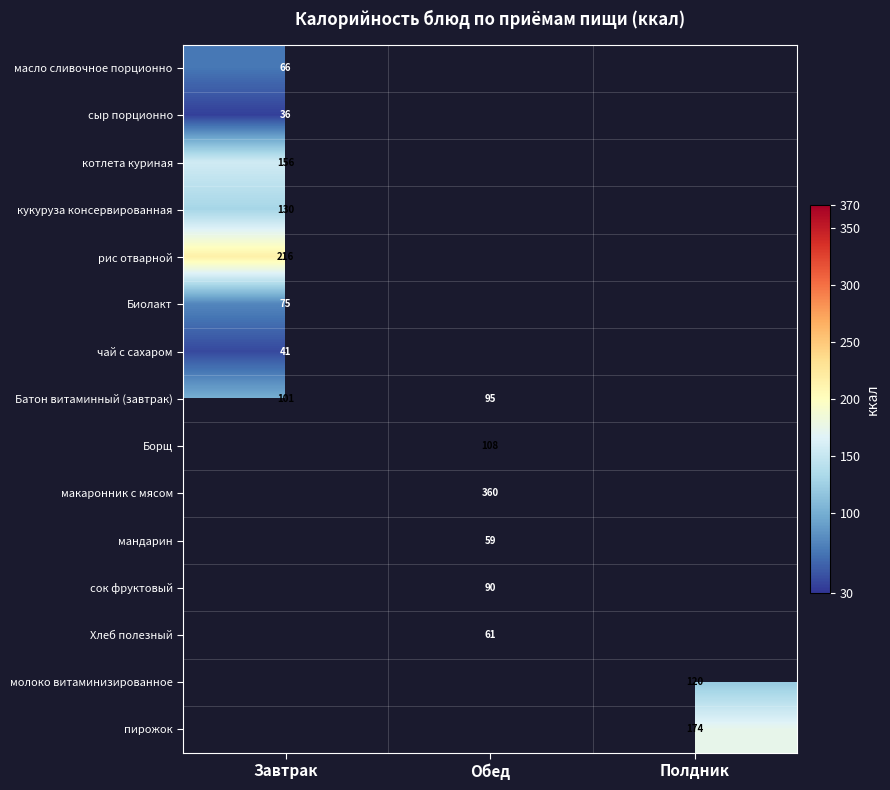

Which category has the highest value across all series?

Обед